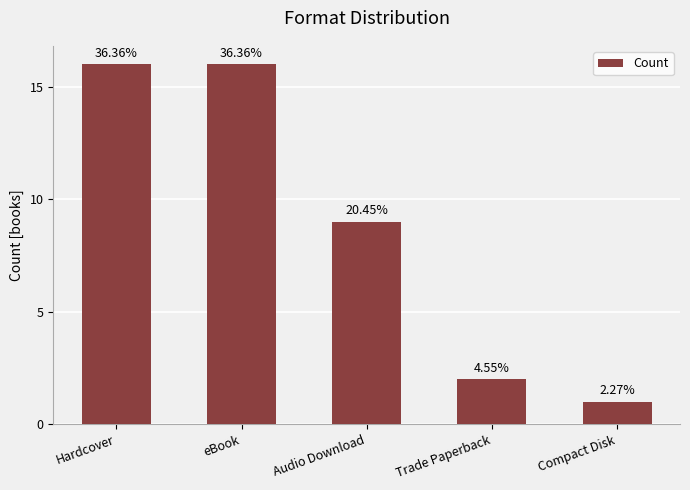

Where does the data first go above 9?

Hardcover